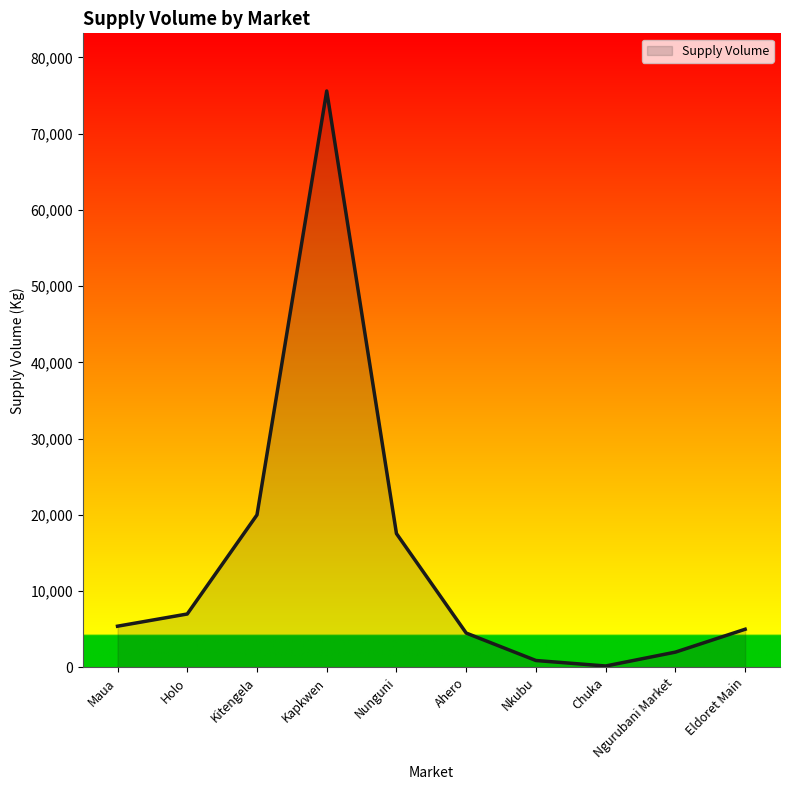

Does the chart display data point markers on the line(s)?

No